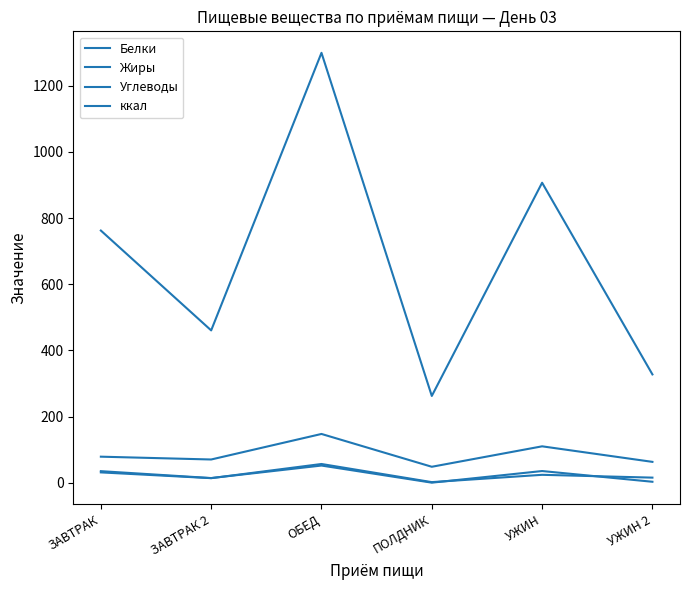

How many lines are shown in the chart?

4